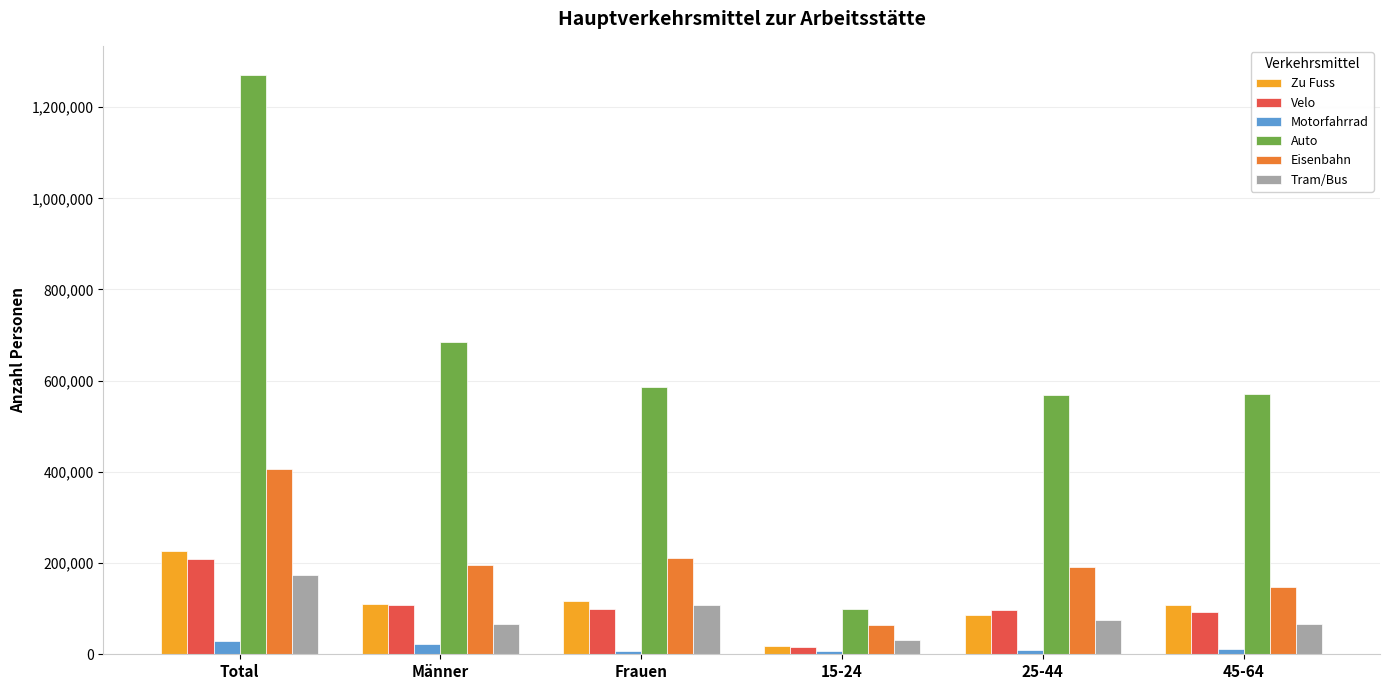

What is the difference between the highest and lowest values at 25-44?

558875.2